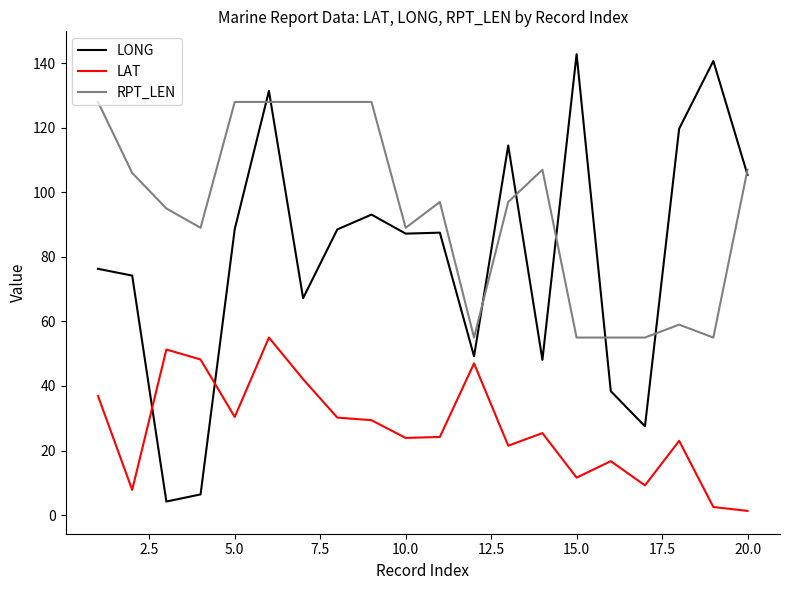

Does the chart have visible grid lines?

No